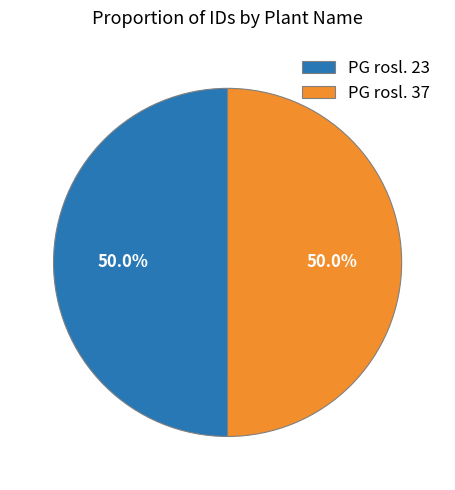

What is the ratio of the value at PG rosl. 37 to the value at PG rosl. 23?

1.0